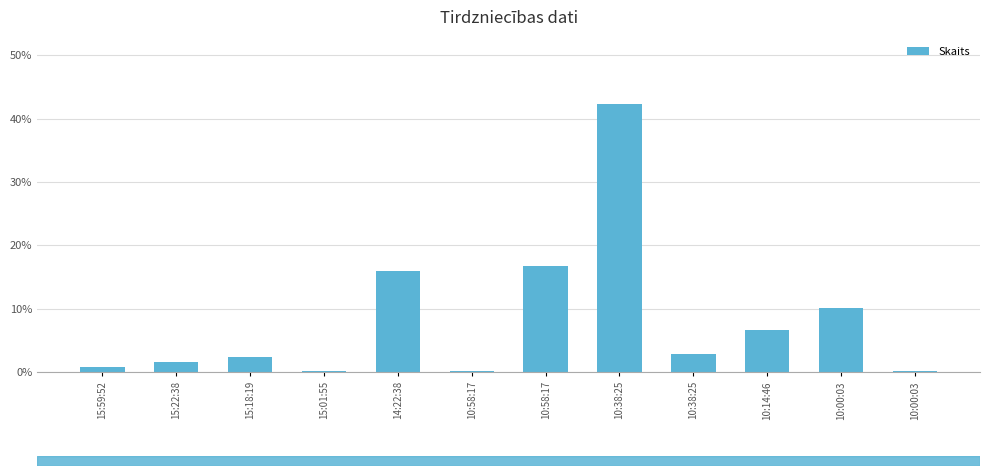

At which label does the data first exceed 2?

15:18:19